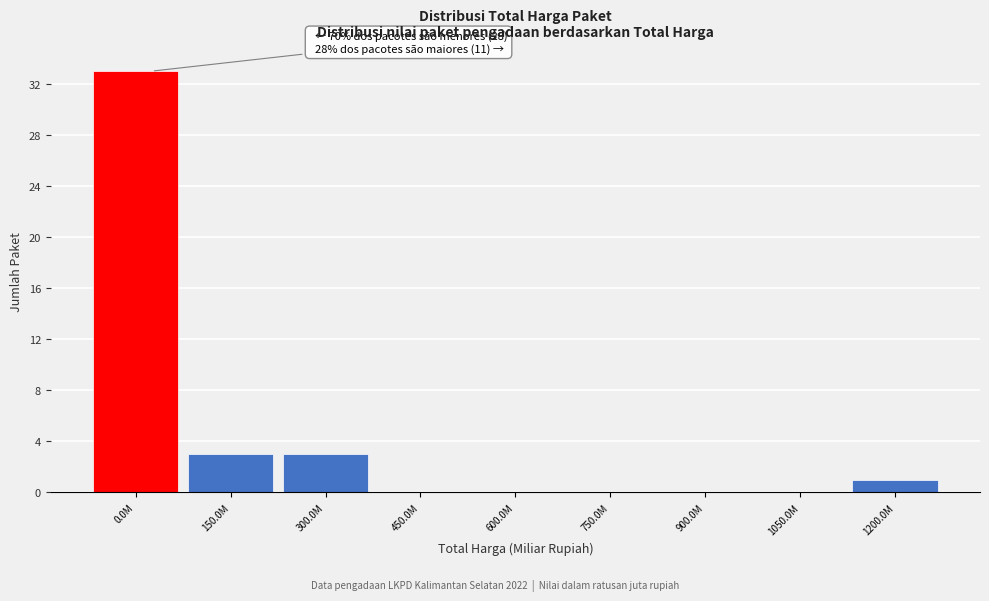

Reading left to right, what are all the values shown in this chart?

0.0M=33	150.0M=3	300.0M=3	450.0M=0	600.0M=0	750.0M=0	900.0M=0	1050.0M=0	1200.0M=1